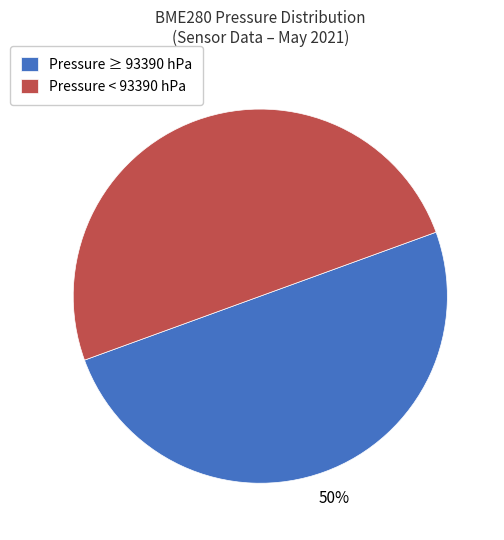

To the nearest percent, what percentage of the pie is Pressure < 93390 hPa?

50%